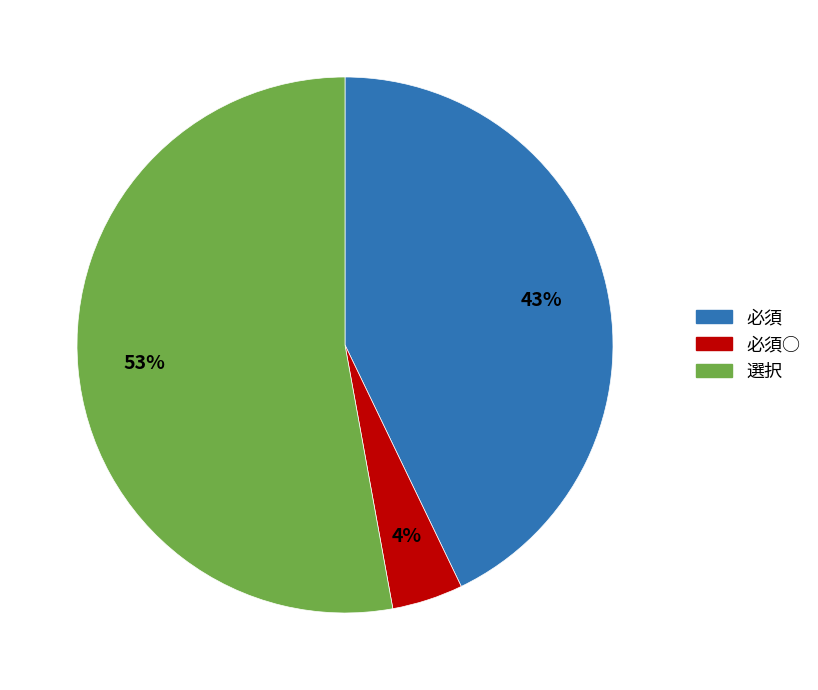

To the nearest percent, what is the average slice percentage?

33%